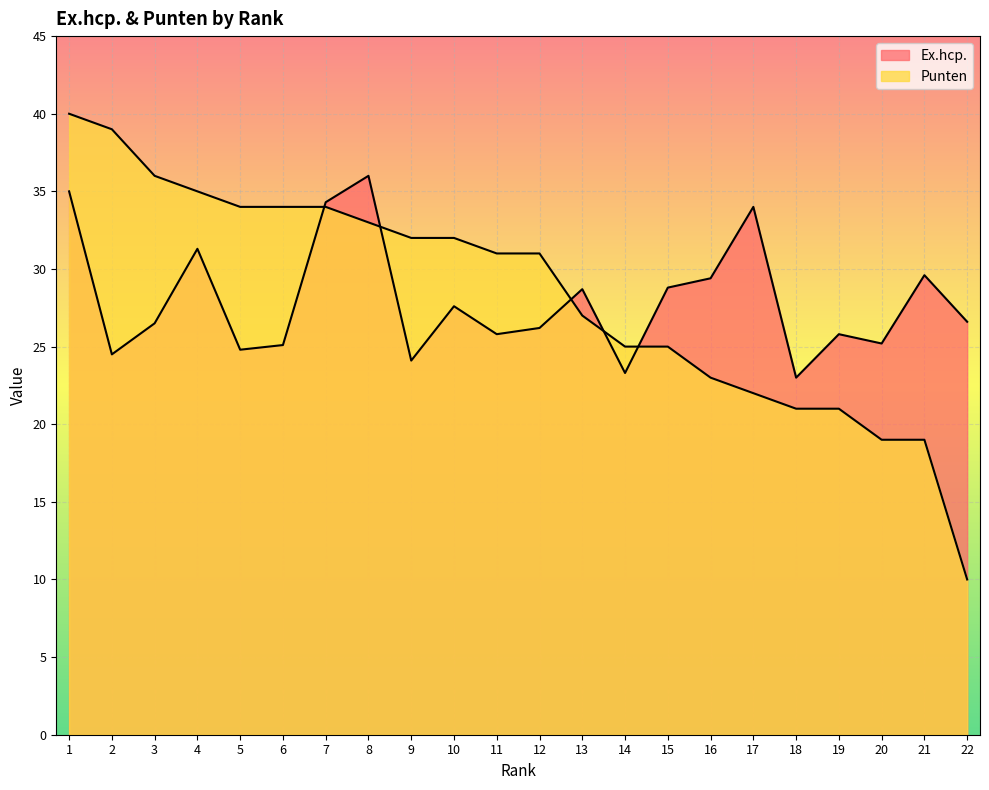

Does the chart display data point markers on the line(s)?

No